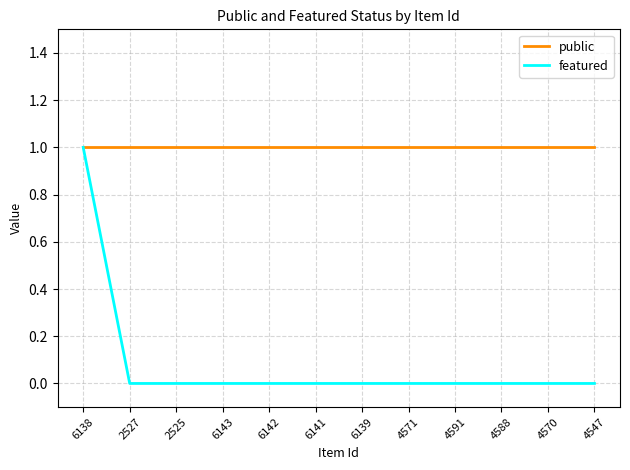

What are all the series names shown in the legend?

public, featured